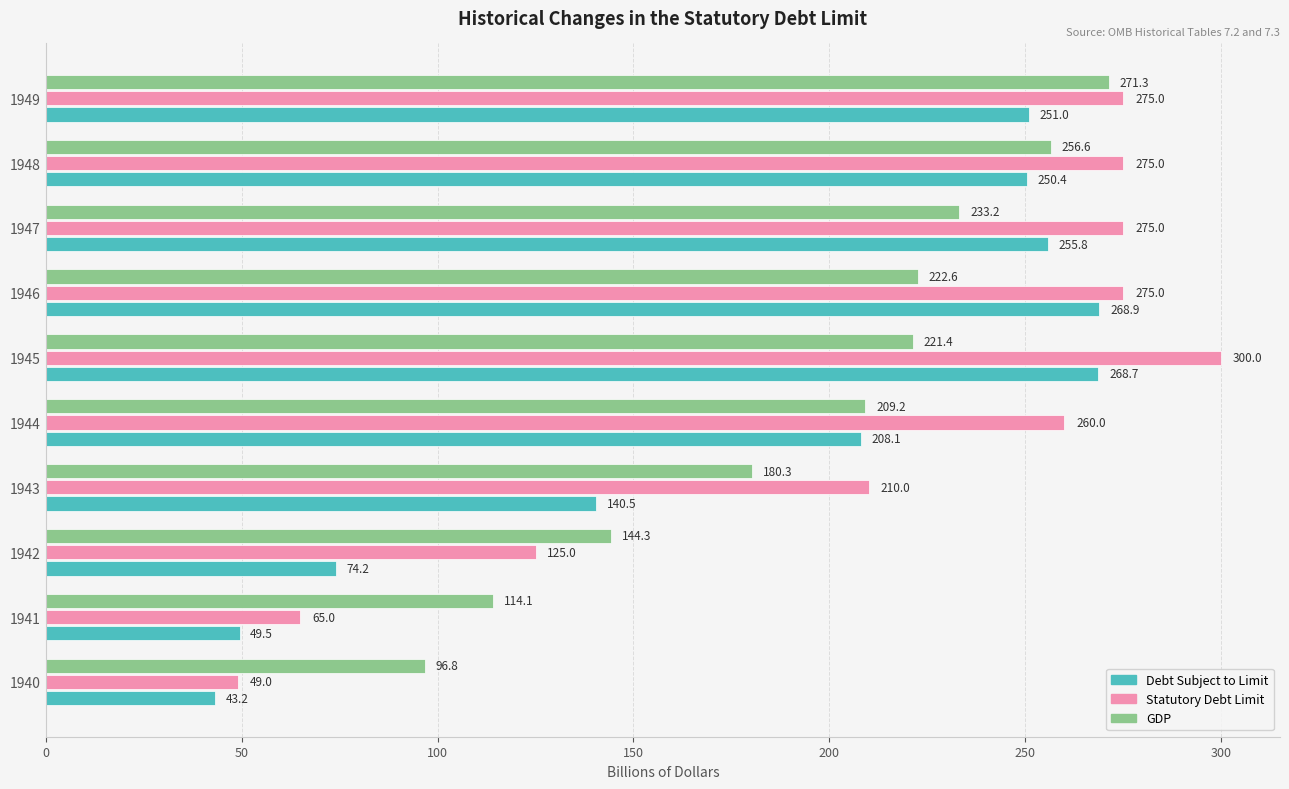

What is the difference between the highest and lowest values at 1946?

52.4